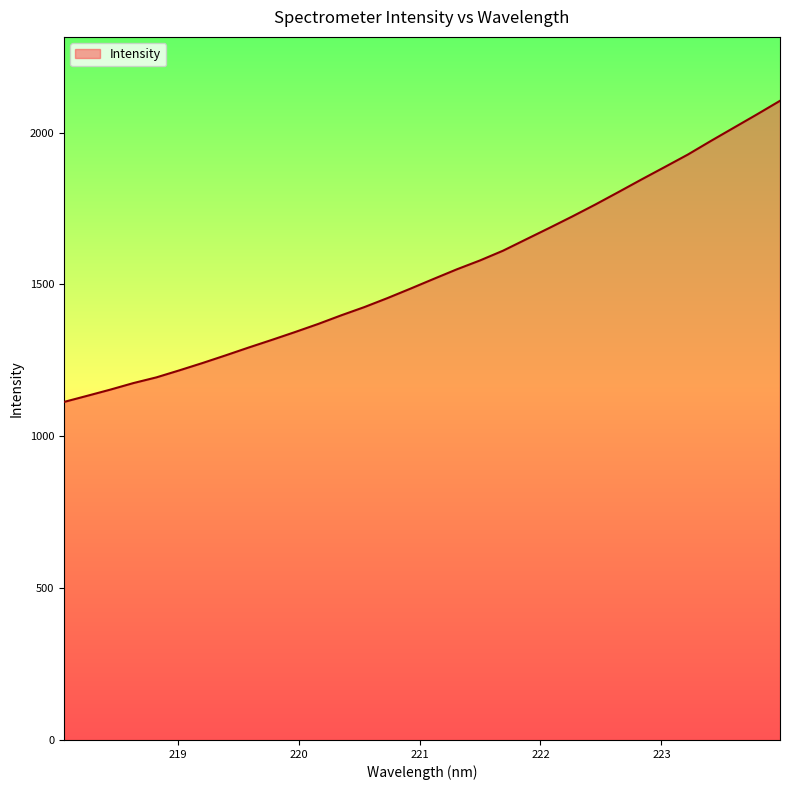

What is the difference between the maximum and minimum values?

991.6